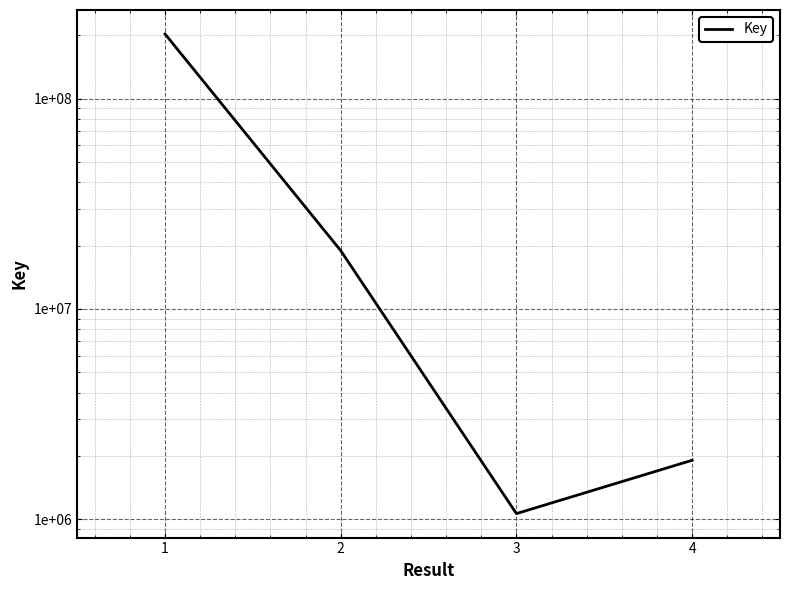

What is the greatest value displayed?

203281545